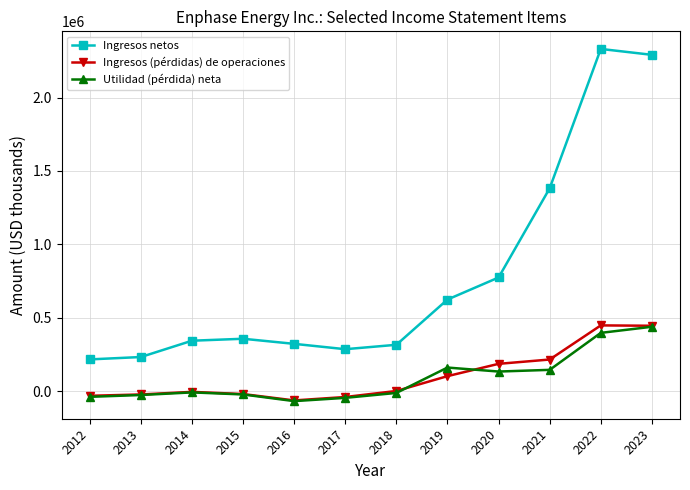

How many data points in Ingresos (pérdidas) de operaciones are less than 1596?

6